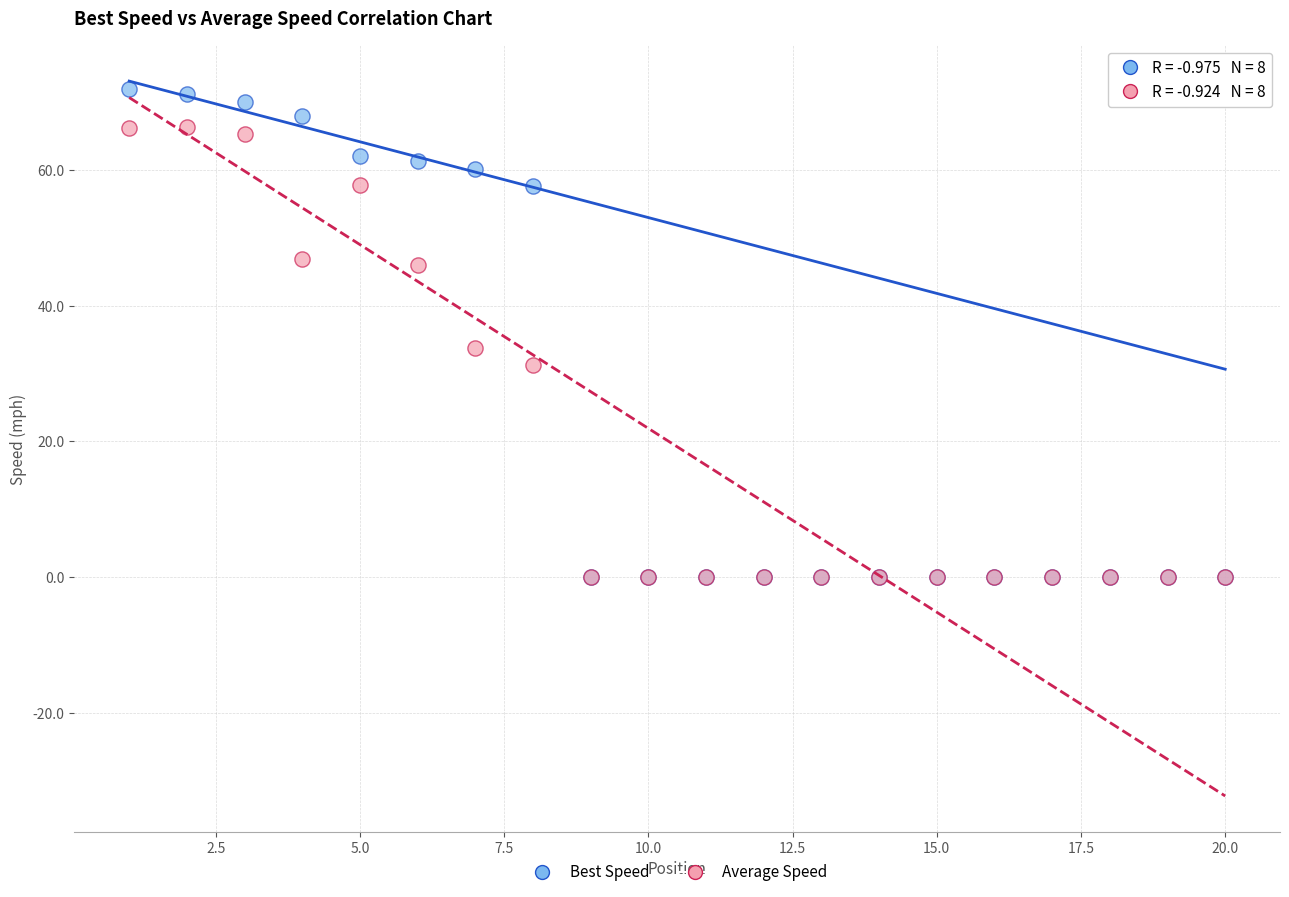

Which series reaches the maximum Y coordinate?

Best Speed